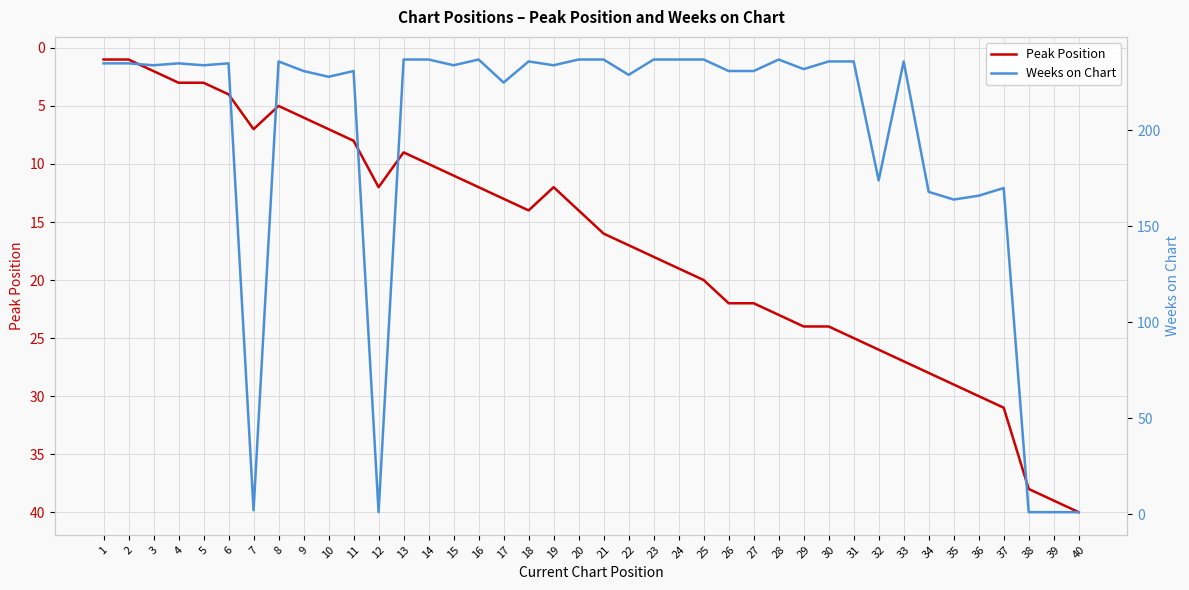

How many interior local peaks does the Weeks on Chart series have?

9